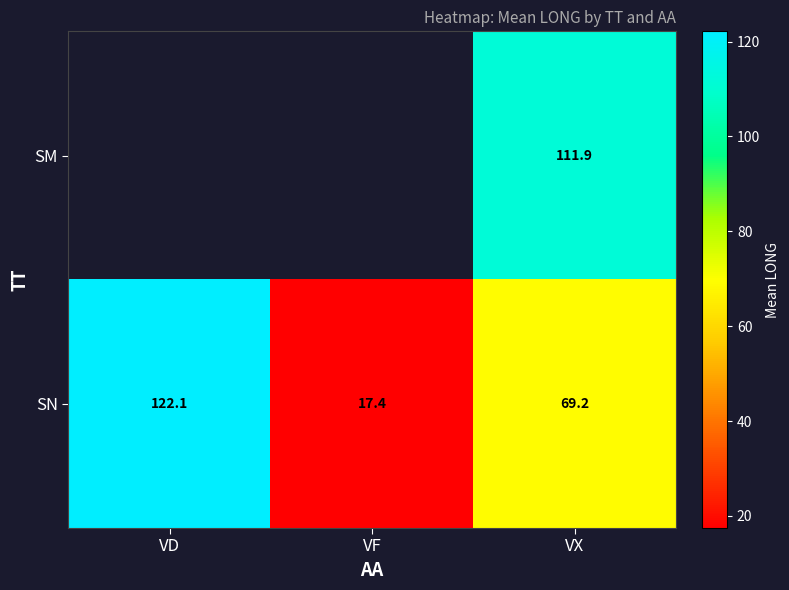

How many categories are shown in the chart?

3